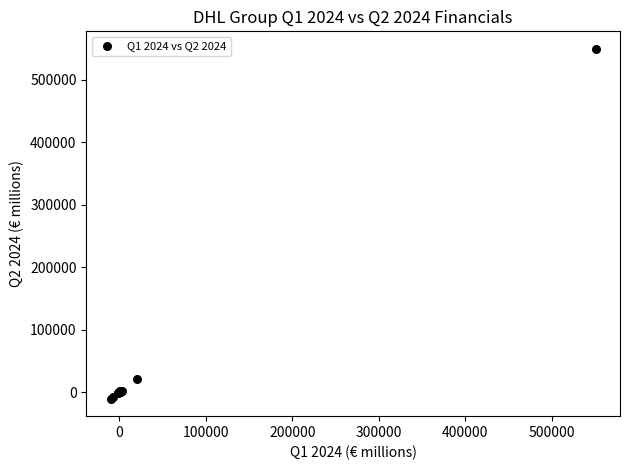

What Y value in the scatter plot is closest to 269443?

20638.7